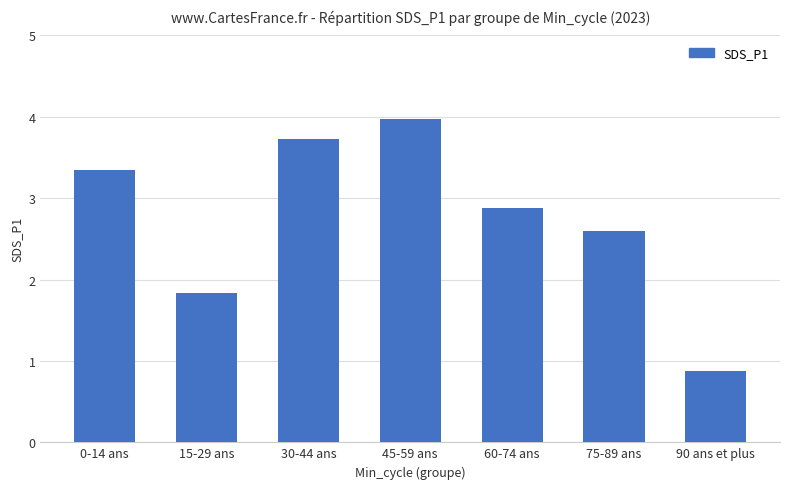

Rank the categories by value from highest to lowest.

45-59 ans, 30-44 ans, 0-14 ans, 60-74 ans, 75-89 ans, 15-29 ans, 90 ans et plus